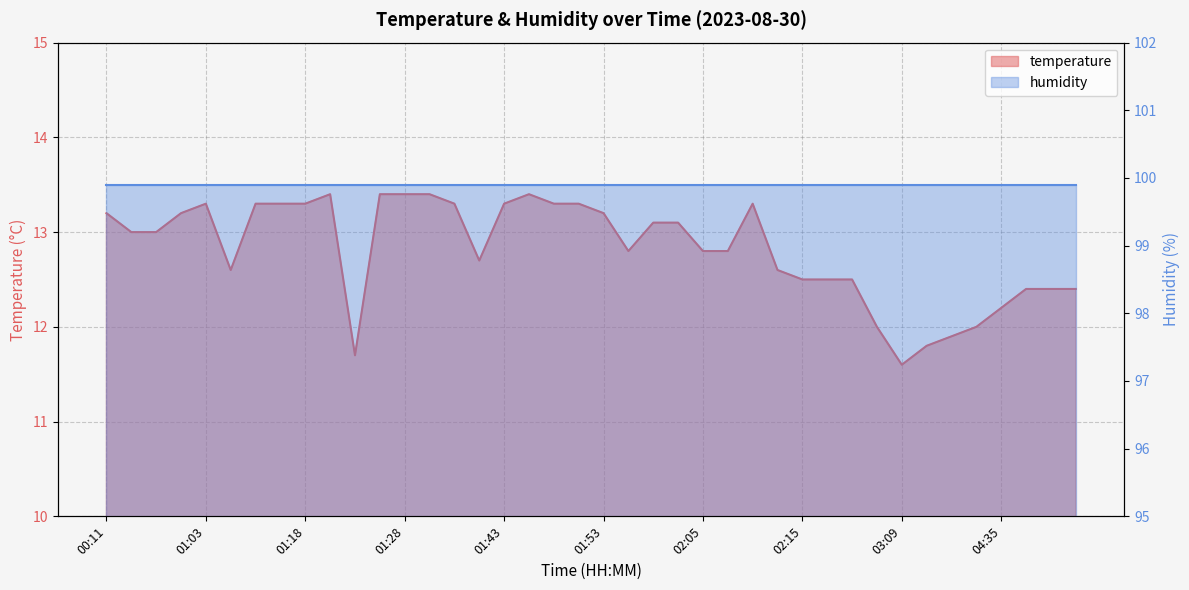

Does the chart have visible grid lines?

Yes